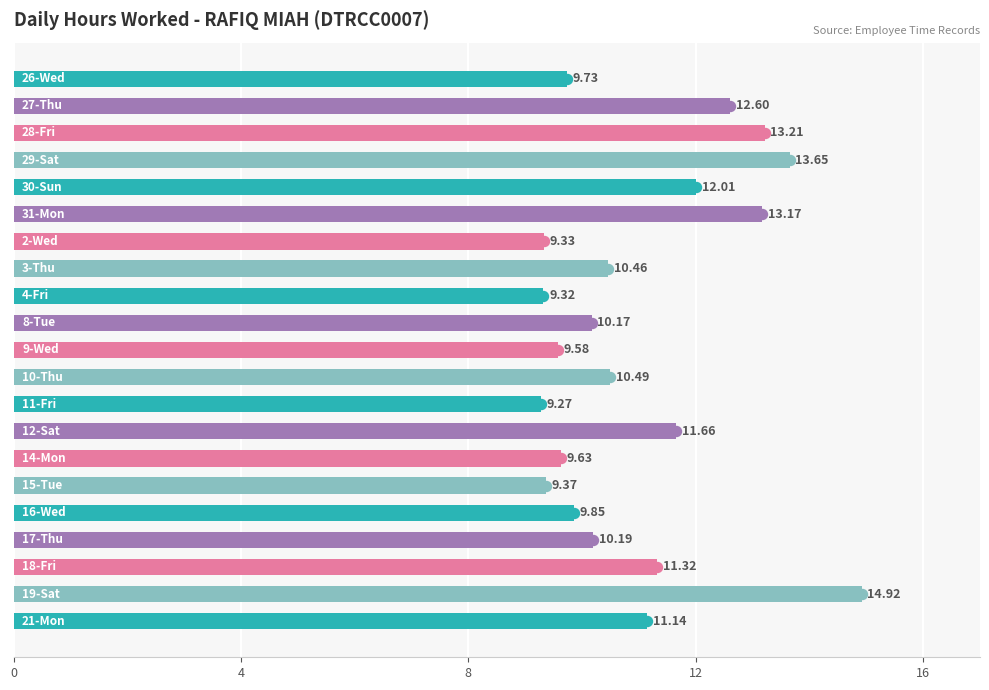

What is the average value?

11.0